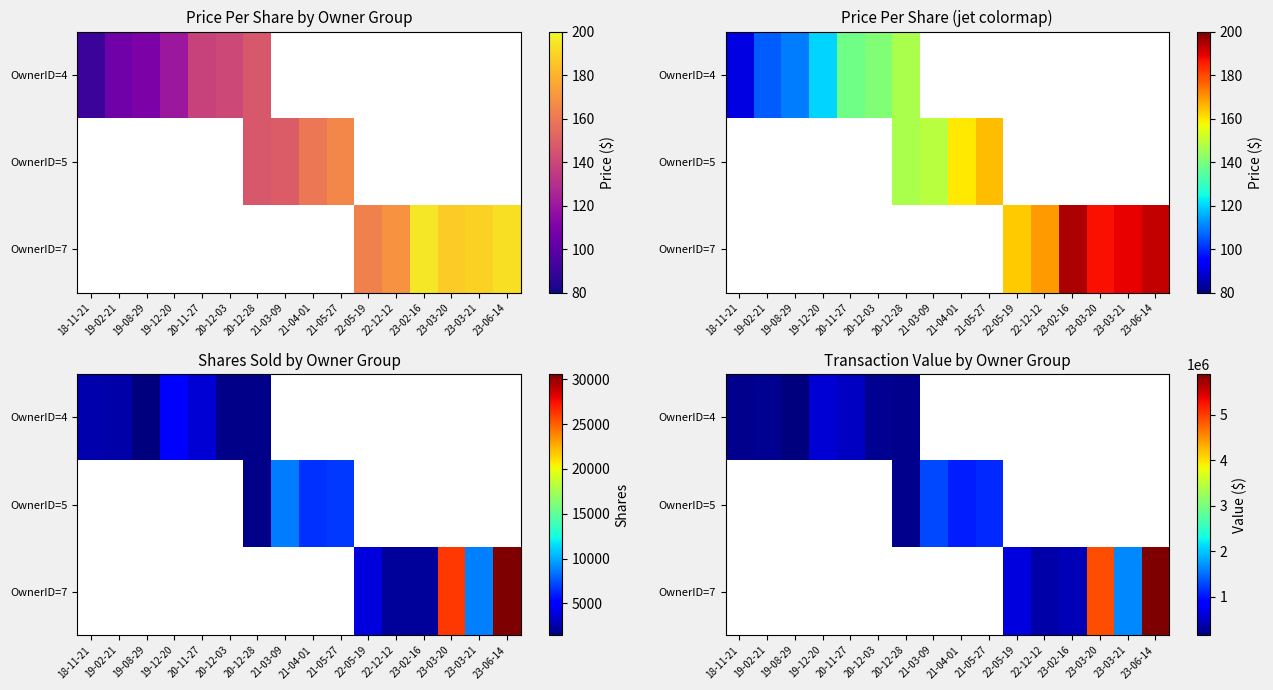

What is the average value of the OwnerID=4 series?

142047